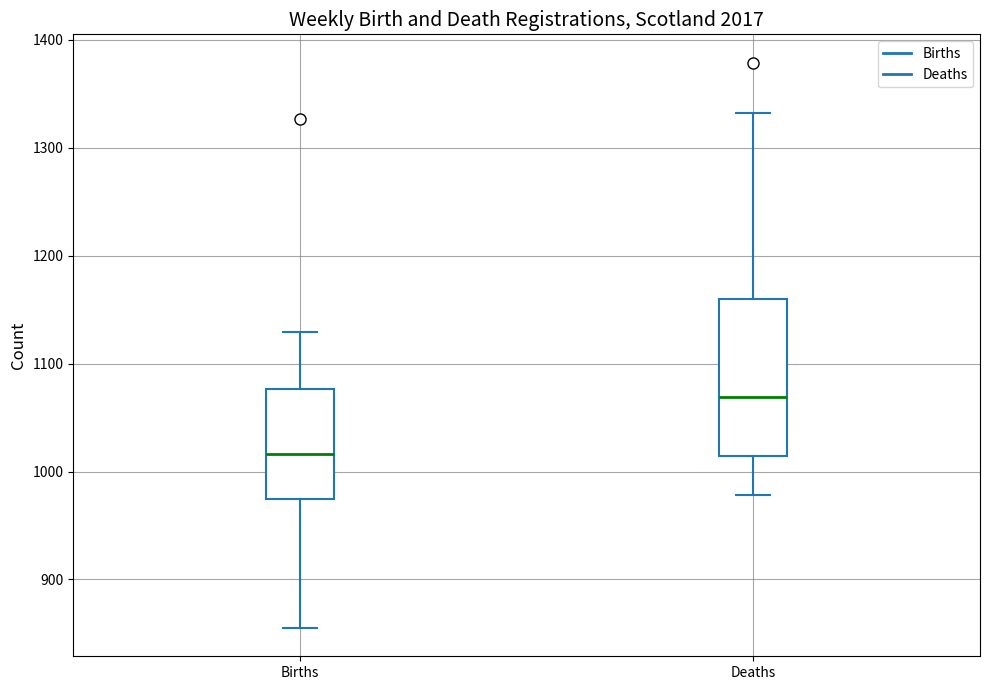

Which box's median line is the highest?

Deaths